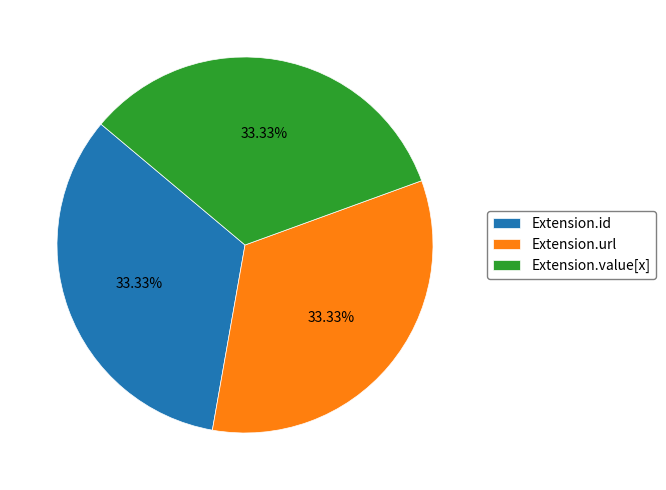

Does any single category account for the majority?

No